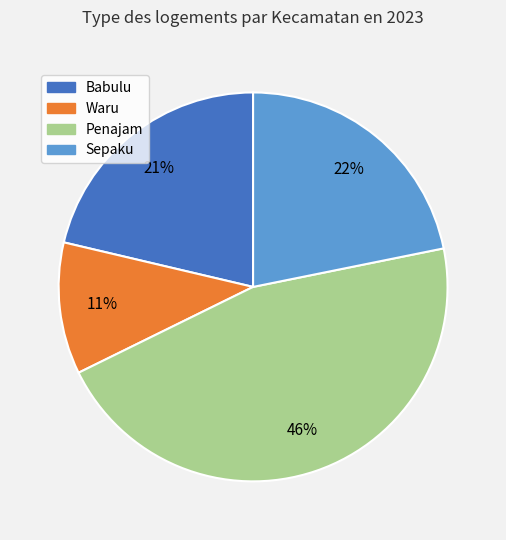

Count the number of slices in the pie.

4